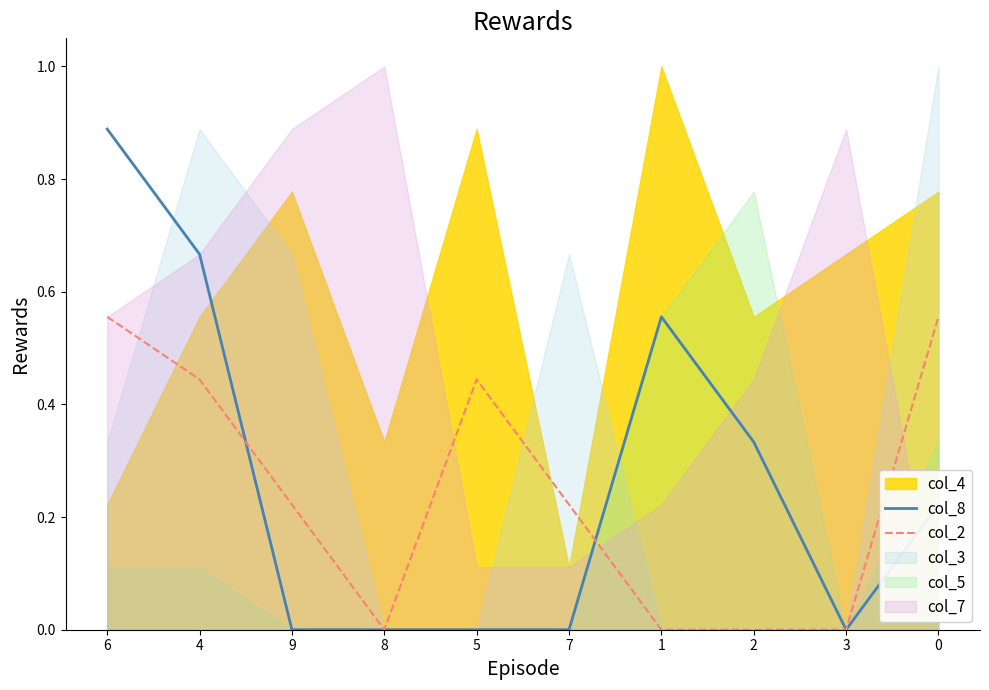

What is the highest value of the col_2 series?

0.6